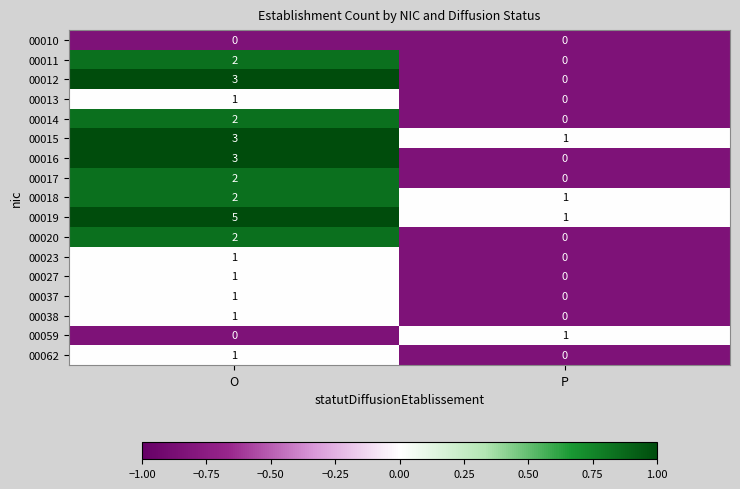

What is the sum of all 00016 values?

3